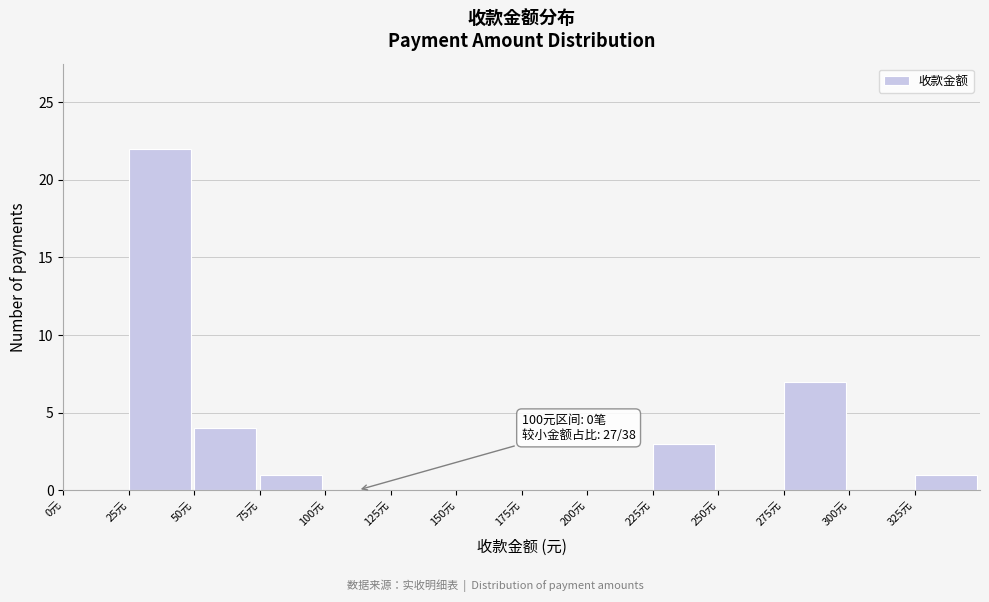

Which range on the x-axis has the tallest bar?

25 to 50